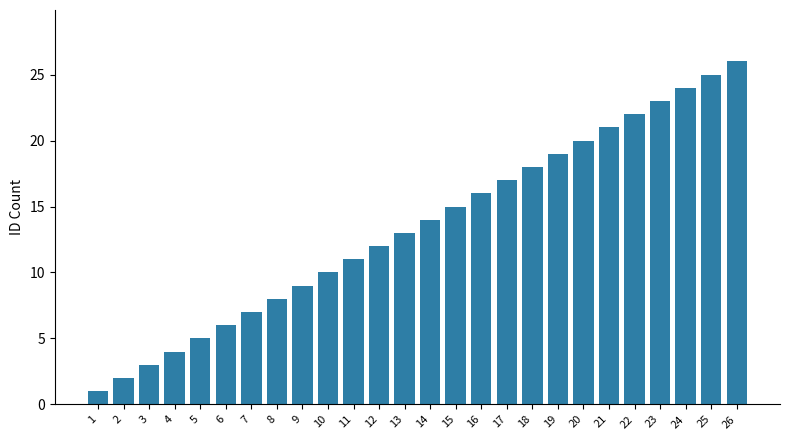

What is the smallest value displayed?

1